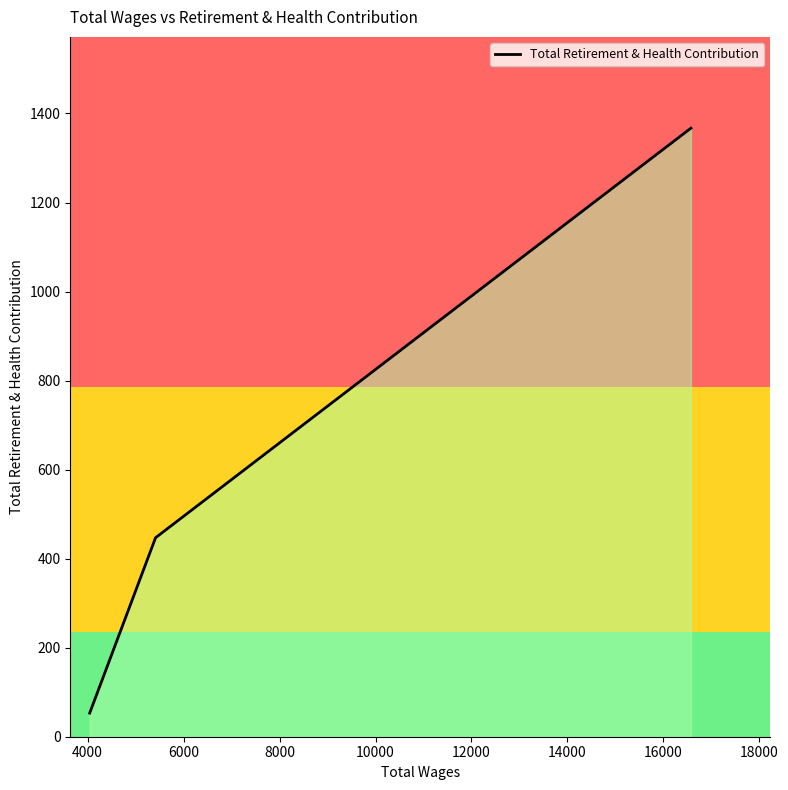

Does the chart have visible grid lines?

No